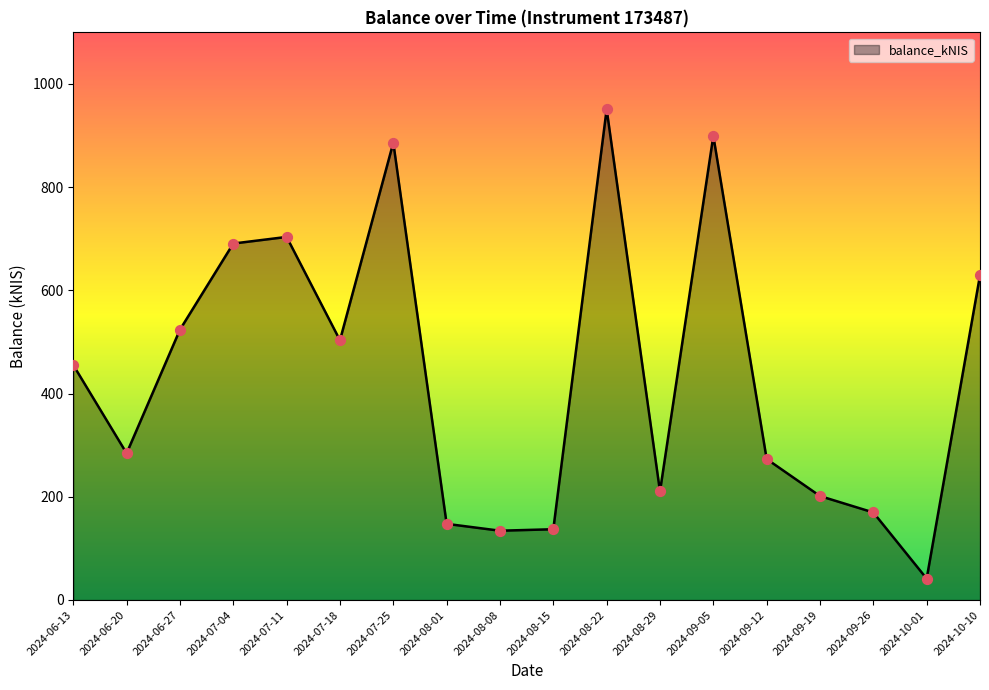

Between 2024-09-19 and 2024-06-20, which is larger?

2024-06-20